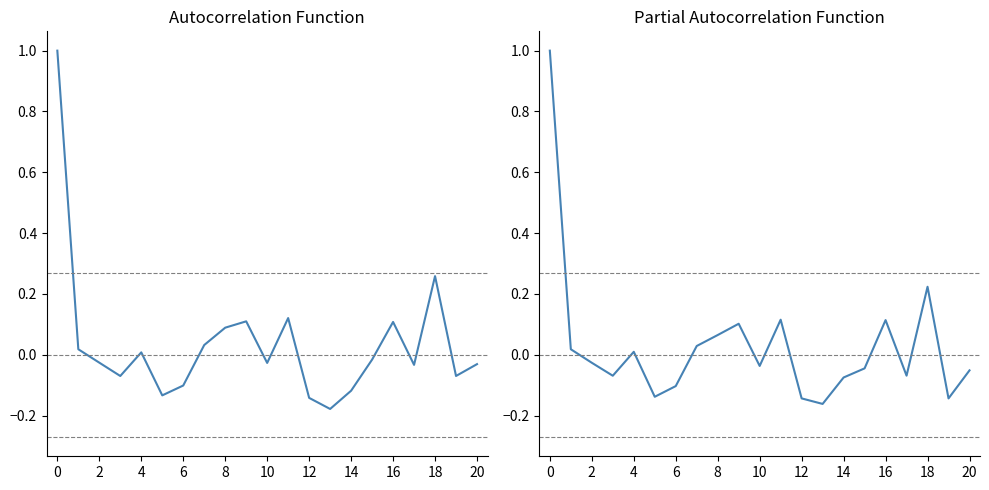

Does the chart have visible grid lines?

No